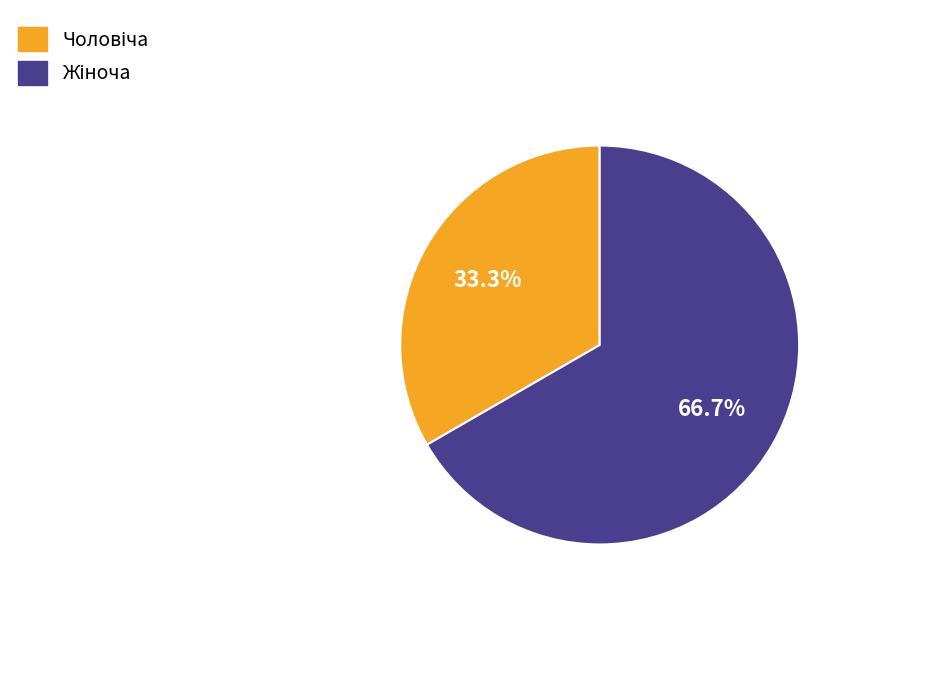

Is there any slice that represents more than half of the pie?

Yes